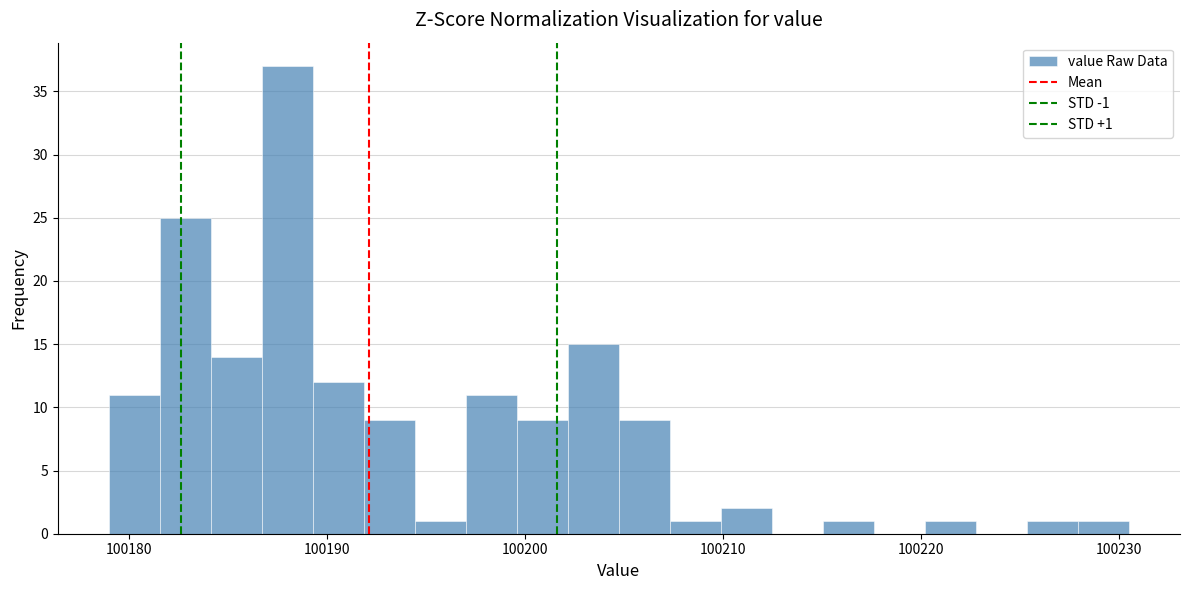

Around what value on the x-axis is the tallest bar? Give the approximate position of its centre, as read against the axis.

100188